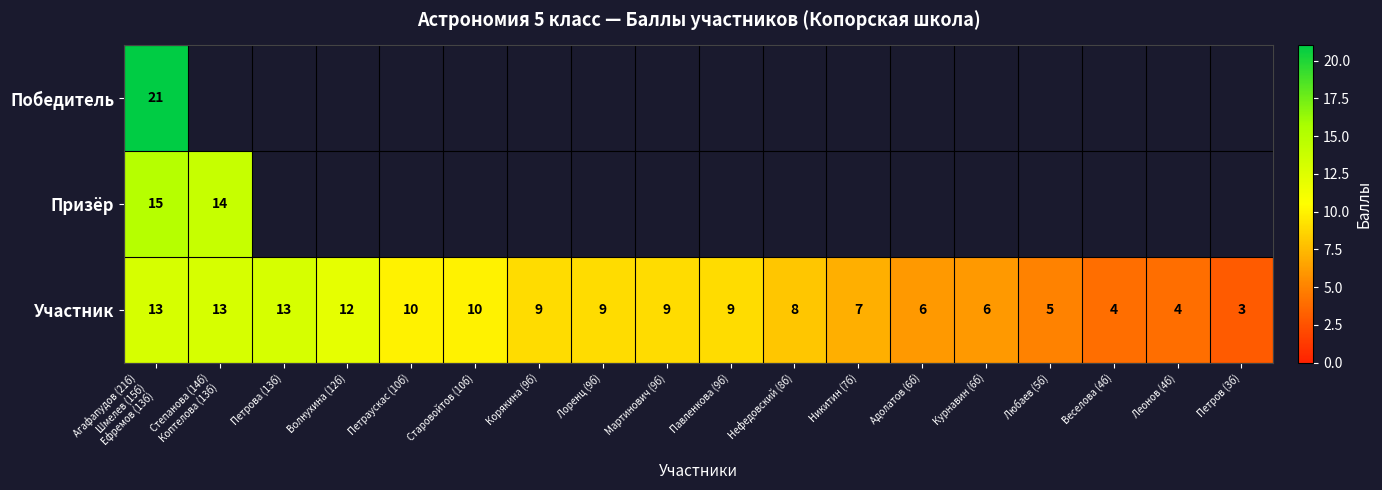

What is the sum of the Участник values at Лоренц (9б) and Волнухина (12б)?

21